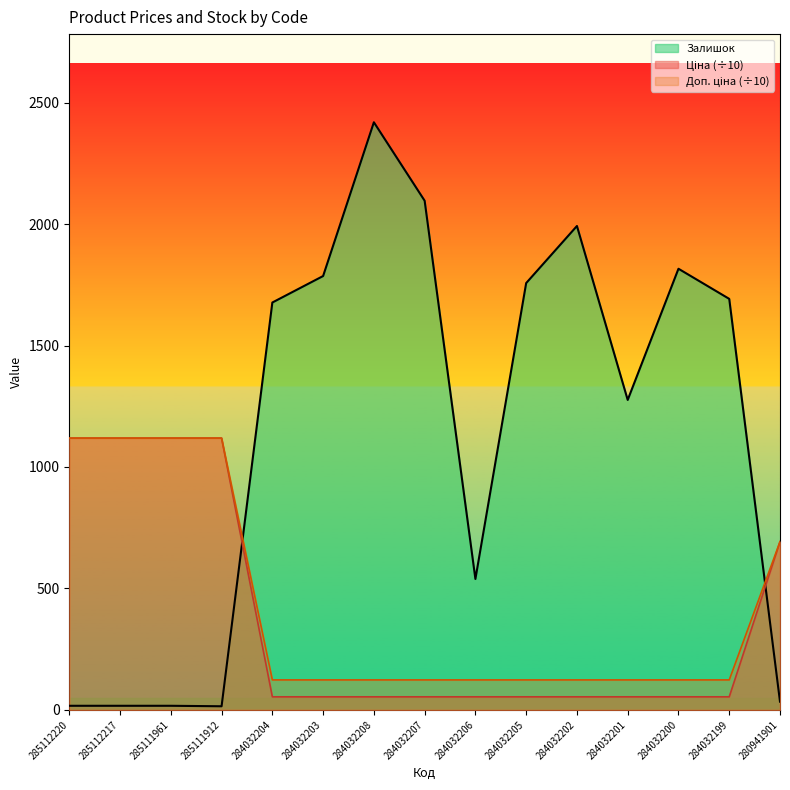

Does the chart display data point markers on the line(s)?

No